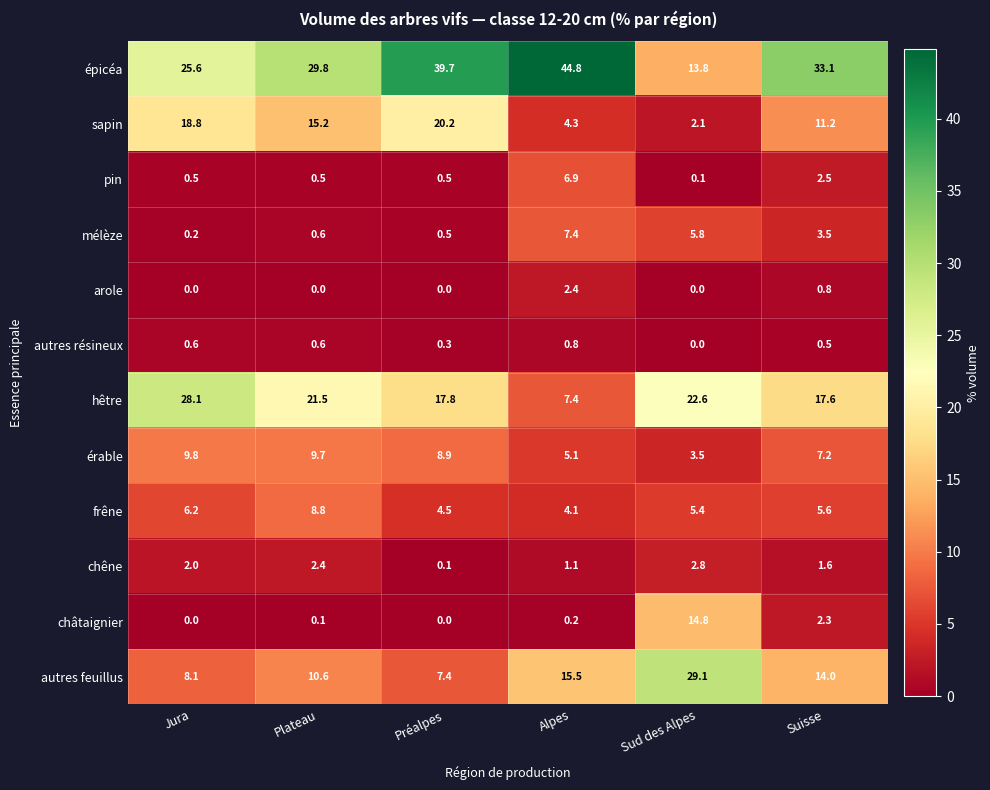

Is the value of châtaignier at Plateau greater than the value of autres feuillus at Alpes?

No